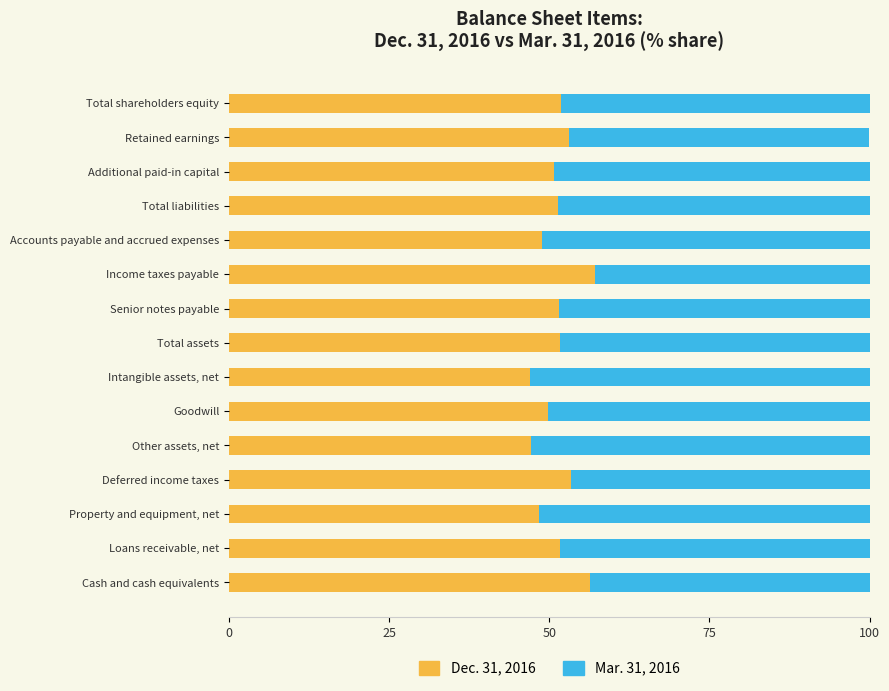

True or false: Dec. 31, 2016 has a value of 14.0 at Accounts payable and accrued expenses.

False